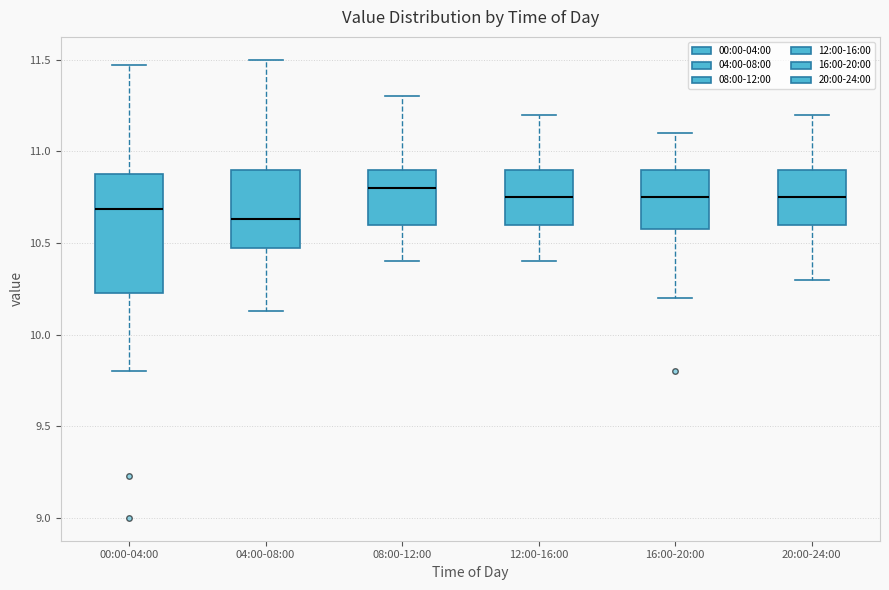

Which box is the tallest, from its lower edge to its upper edge?

00:00-04:00